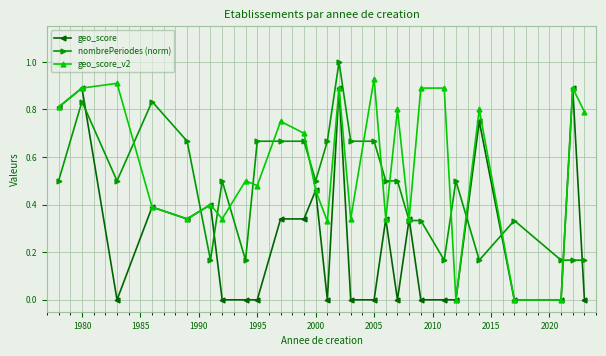

Which series has the largest total across all categories?

geo_score_v2